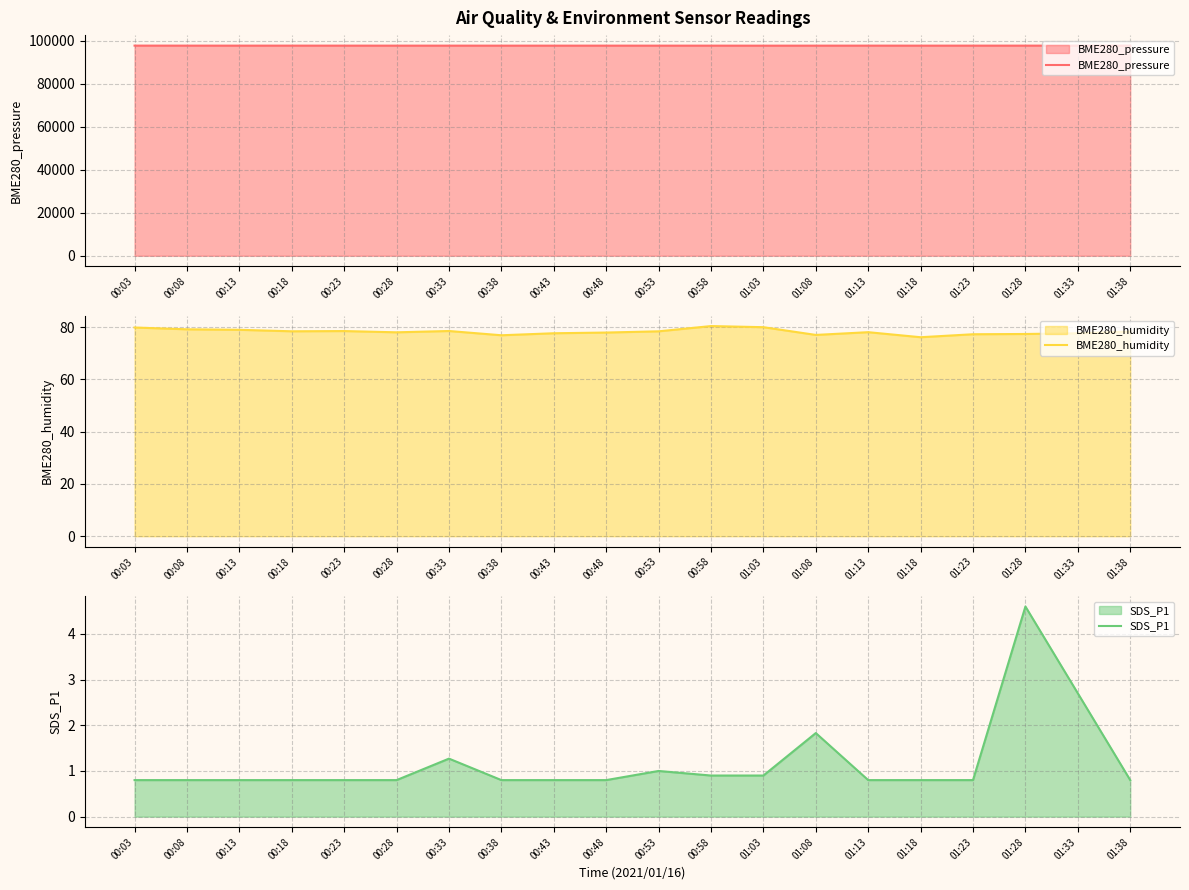

Is the value of SDS_P1 at 00:18 greater than the value of BME280_pressure at 00:48?

No